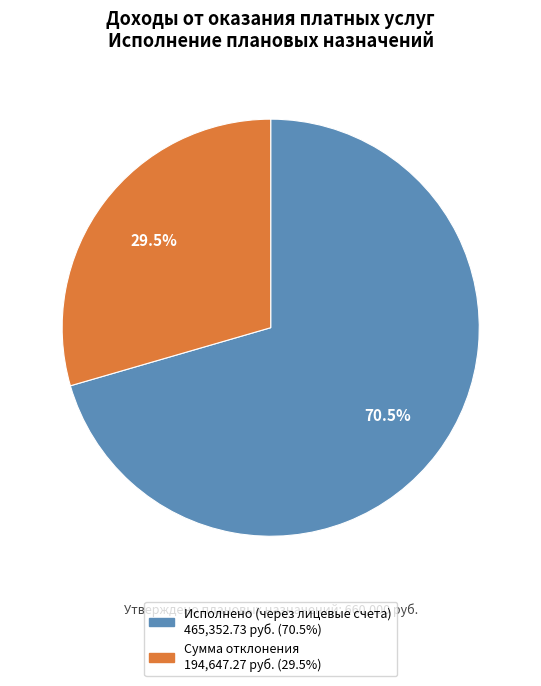

Combined, do Сумма отклонения and Исполнено (через лицевые счета) account for over 50%?

Yes